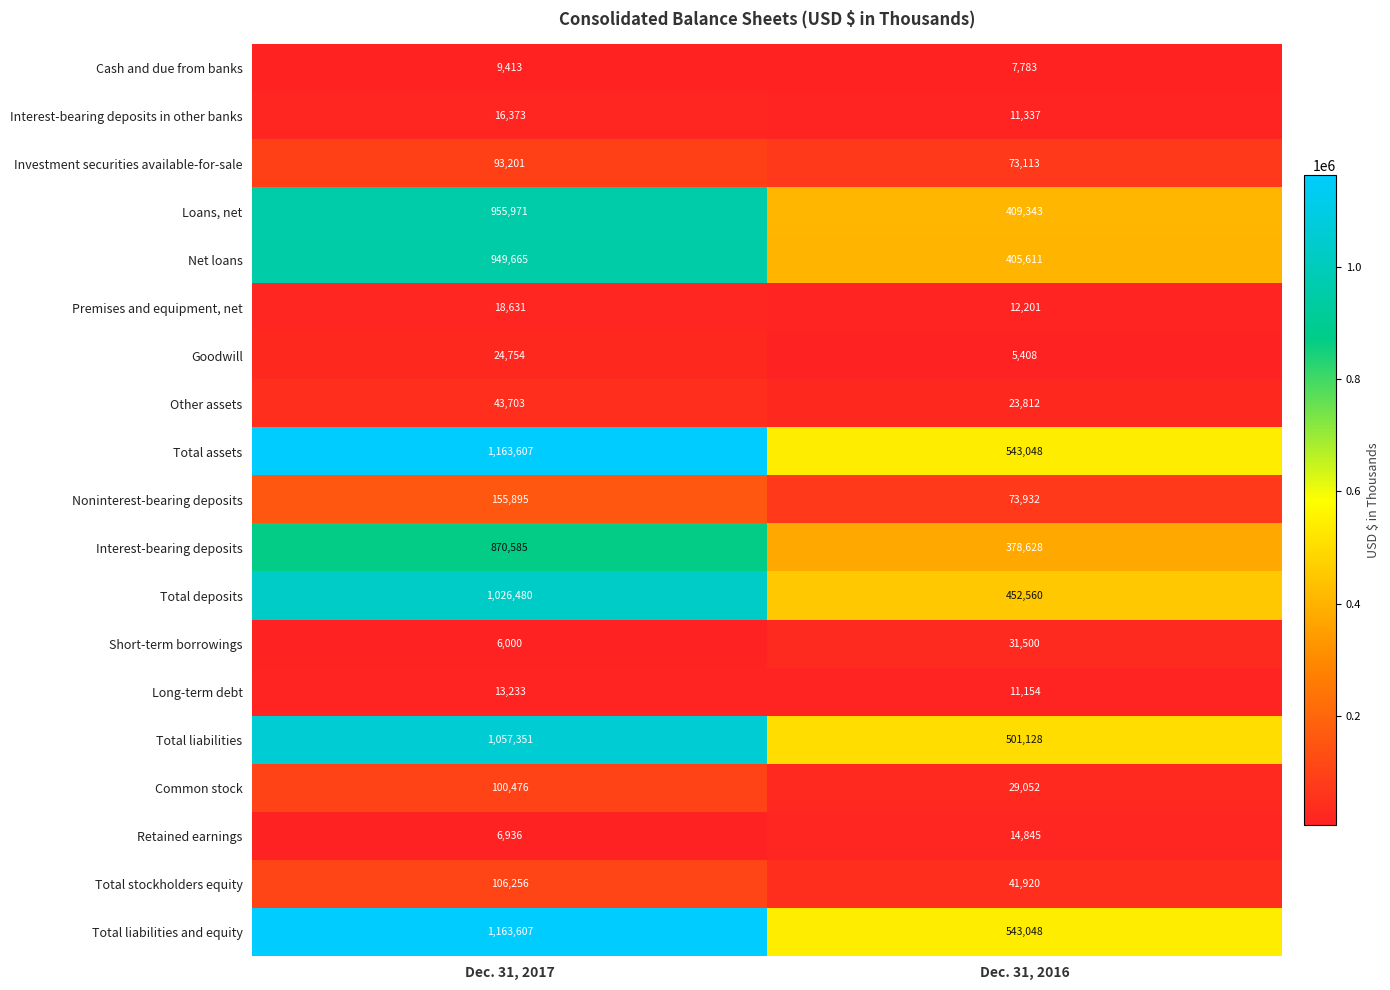

What is the average value of the Short-term borrowings series?

18750